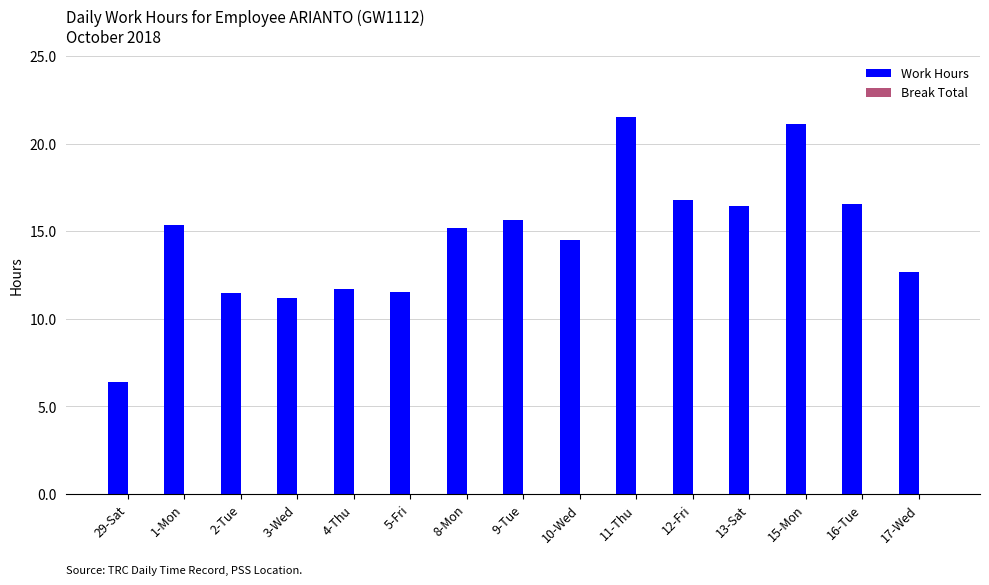

What is the sum of all values?

218.1